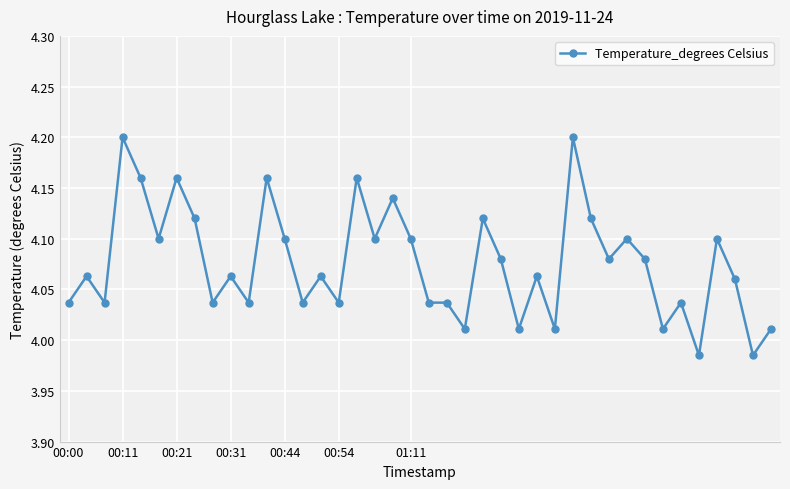

Is it true that the value at 00:21 is 6.9?

False